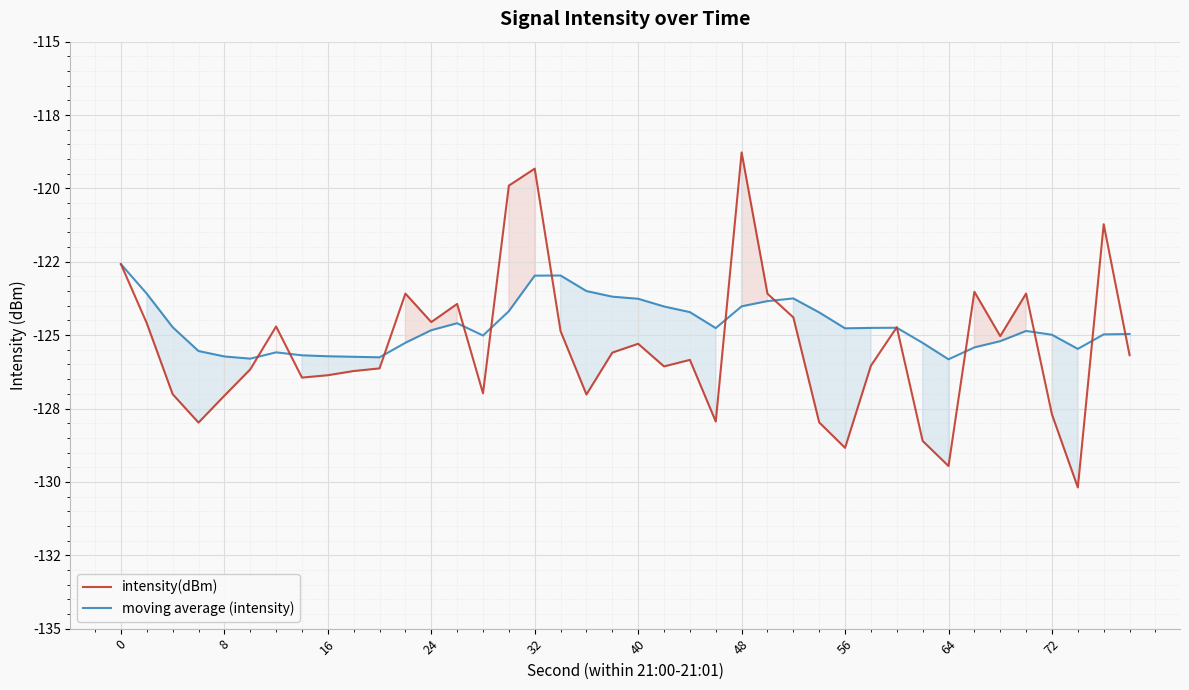

List the series in order of their overall mean, highest first.

moving average (intensity), intensity(dBm)